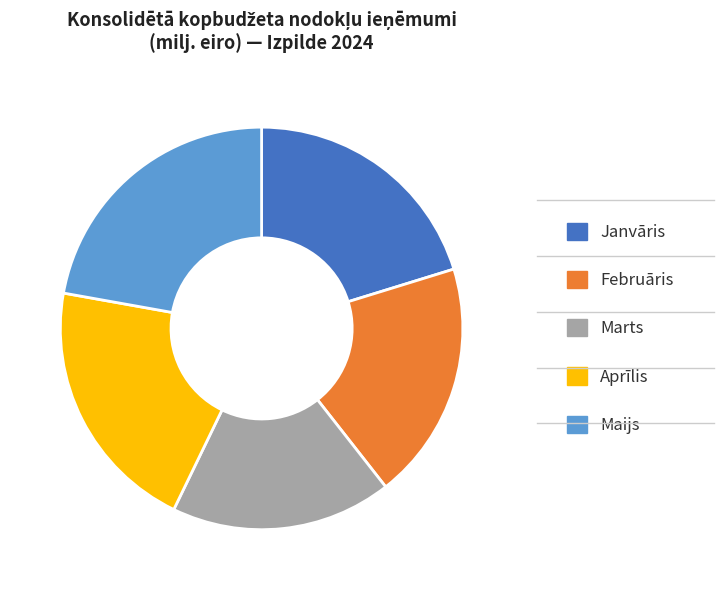

Between Marts and Maijs, which is larger?

Maijs